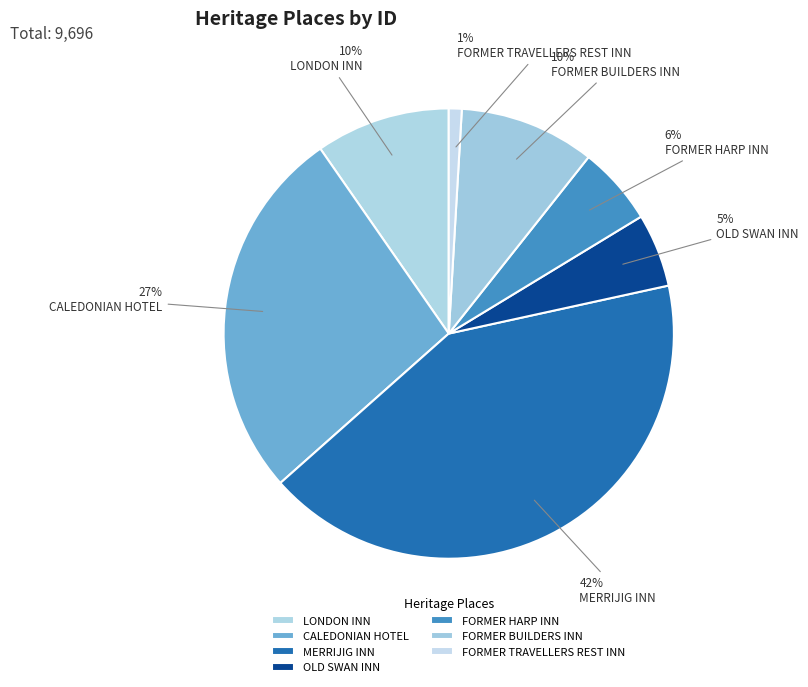

Count the number of slices in the pie.

7